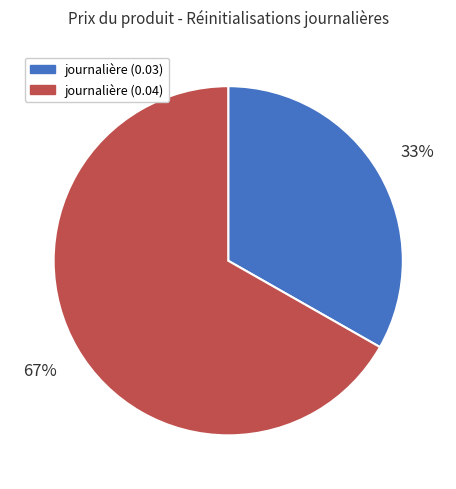

Does any single category account for the majority?

Yes